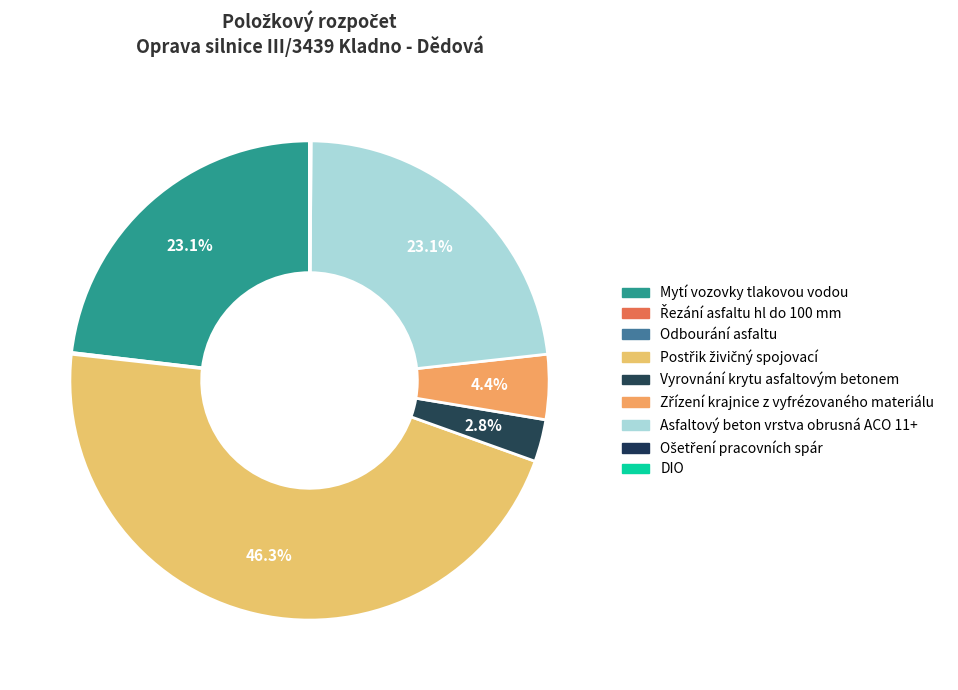

Is there a majority slice in this chart?

No